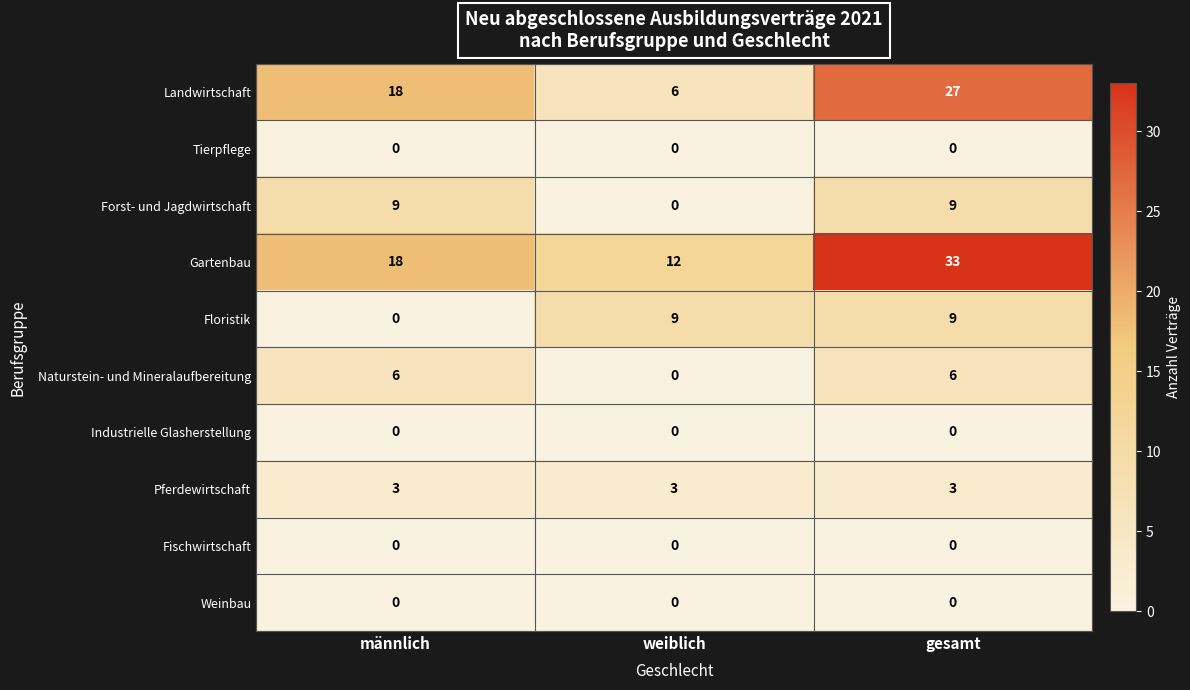

Which series has the largest total across all categories?

Gartenbau